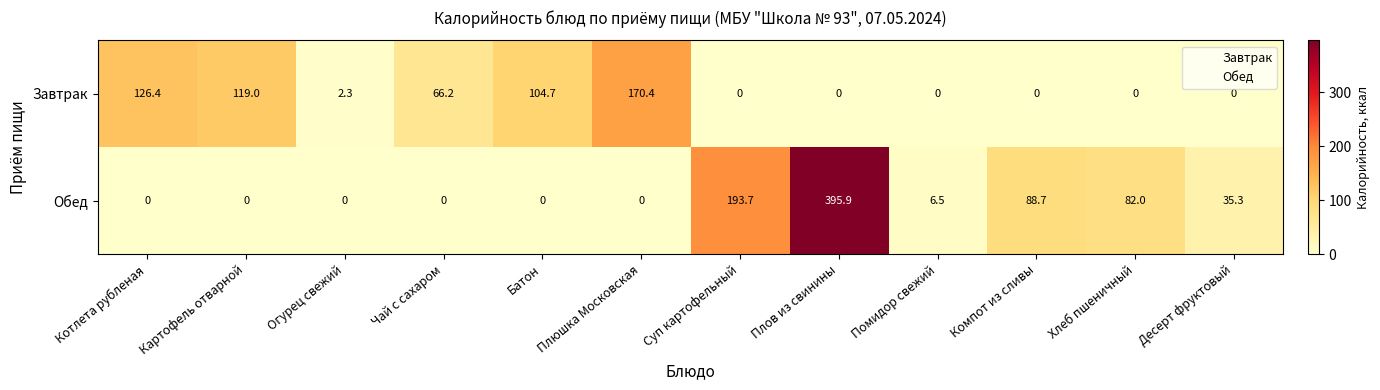

The value of Завтрак at Огурец свежий is 2.3. True or false?

True